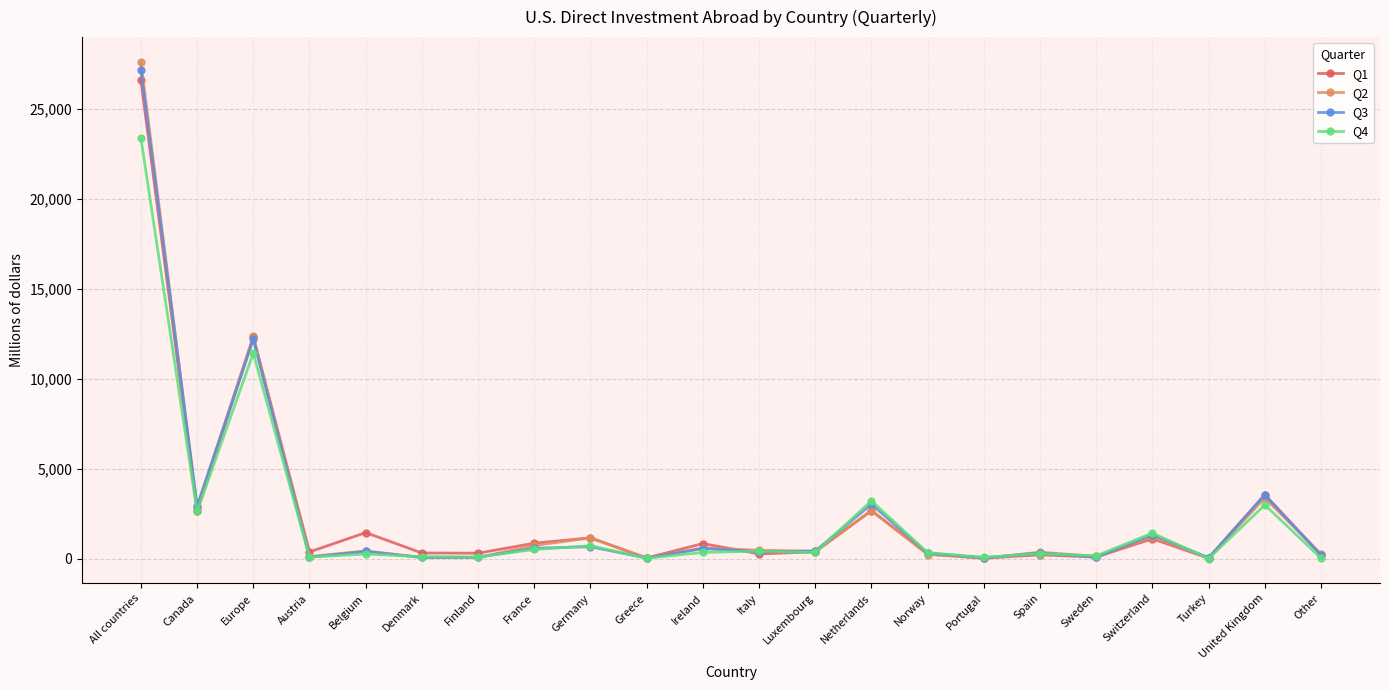

What is the spread (max minus min) of values at United Kingdom?

571